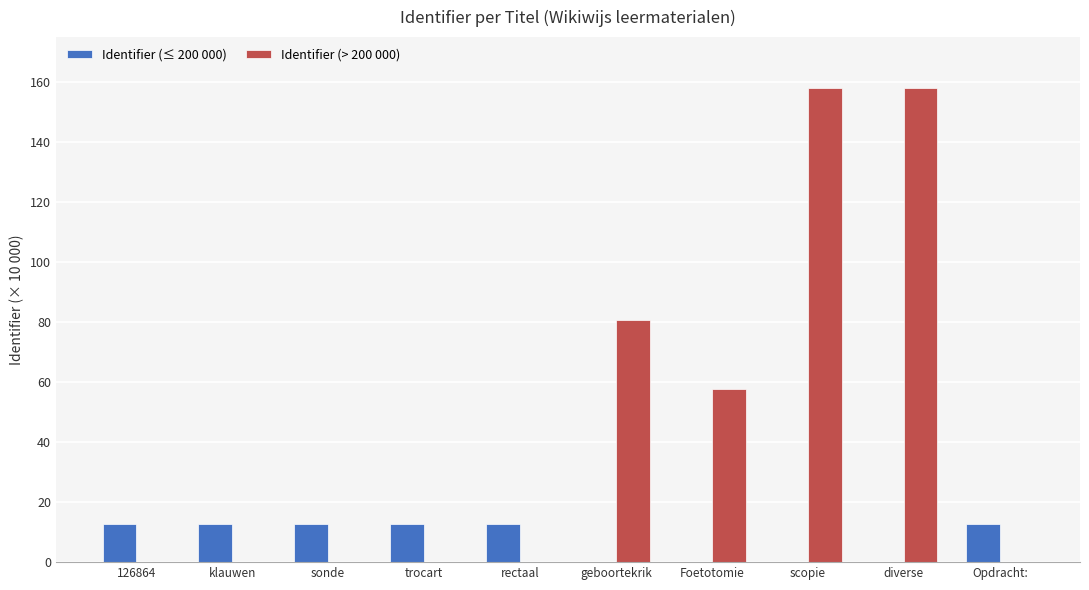

True or false: Identifier (≤ 200 000) has a value of 12.7 at sonde.

True